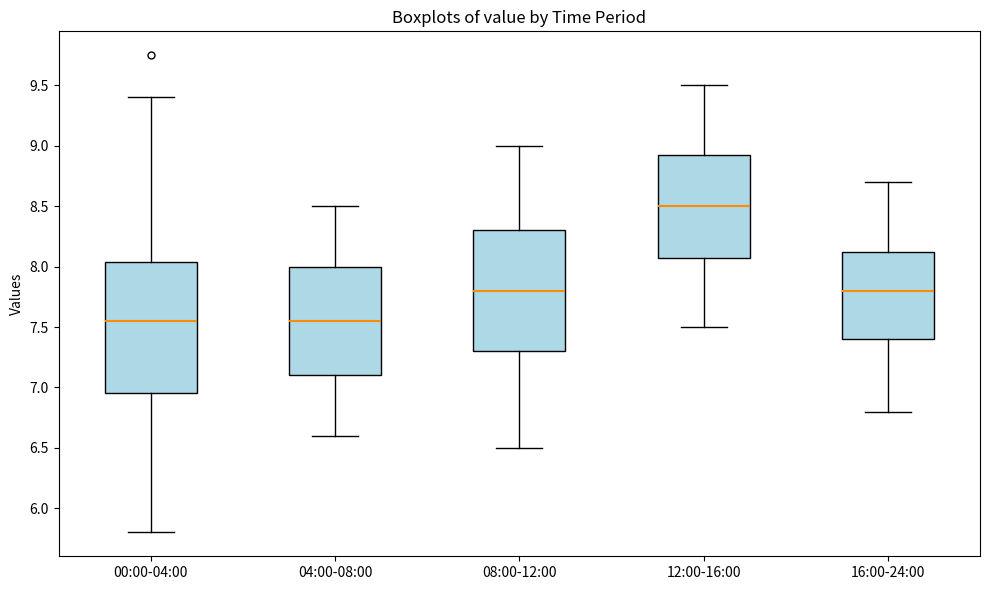

Where is the lower edge of the box for 08:00-12:00 on the y-axis? The values are not printed on the chart, so give them approximately, as read against the axis.

7.30